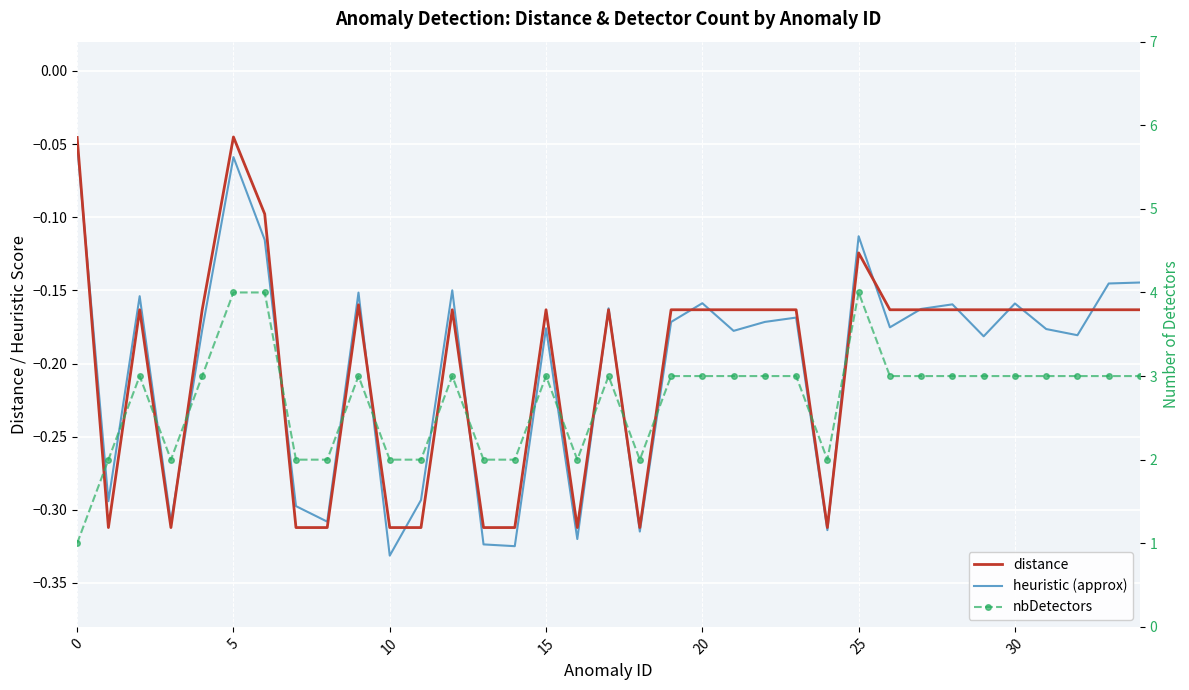

Reading left to right, extract all data points from this chart.

distance: -0.0	-0.3	-0.2	-0.3	-0.2	-0.0	-0.1	-0.3	-0.3	-0.2	-0.3	-0.3	-0.2	-0.3	-0.3	-0.2	-0.3	-0.2	-0.3	-0.2	-0.2	-0.2	-0.2	-0.2	-0.3	-0.1	-0.2	-0.2	-0.2	-0.2	-0.2	-0.2	-0.2	-0.2	-0.2
heuristic (approx): -0.1	-0.3	-0.2	-0.3	-0.2	-0.1	-0.1	-0.3	-0.3	-0.2	-0.3	-0.3	-0.1	-0.3	-0.3	-0.2	-0.3	-0.2	-0.3	-0.2	-0.2	-0.2	-0.2	-0.2	-0.3	-0.1	-0.2	-0.2	-0.2	-0.2	-0.2	-0.2	-0.2	-0.1	-0.1
nbDetectors: 1.0	2.0	3.0	2.0	3.0	4.0	4.0	2.0	2.0	3.0	2.0	2.0	3.0	2.0	2.0	3.0	2.0	3.0	2.0	3.0	3.0	3.0	3.0	3.0	2.0	4.0	3.0	3.0	3.0	3.0	3.0	3.0	3.0	3.0	3.0